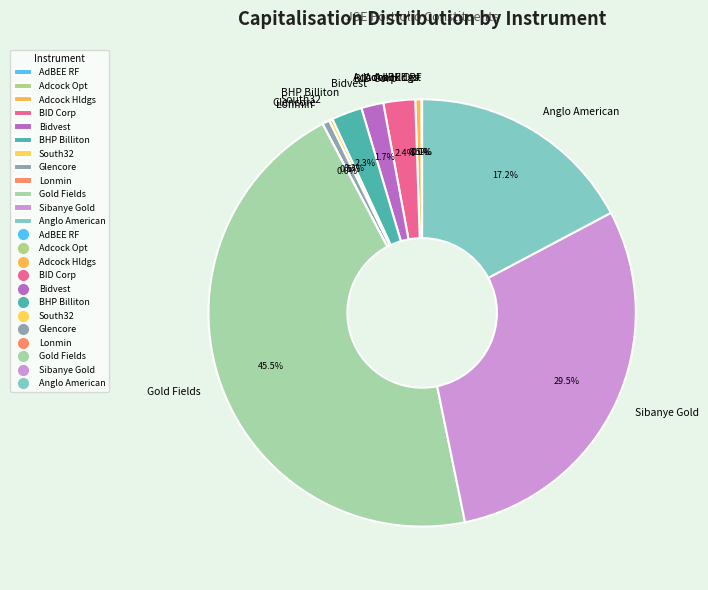

Which slice is the largest?

Gold Fields